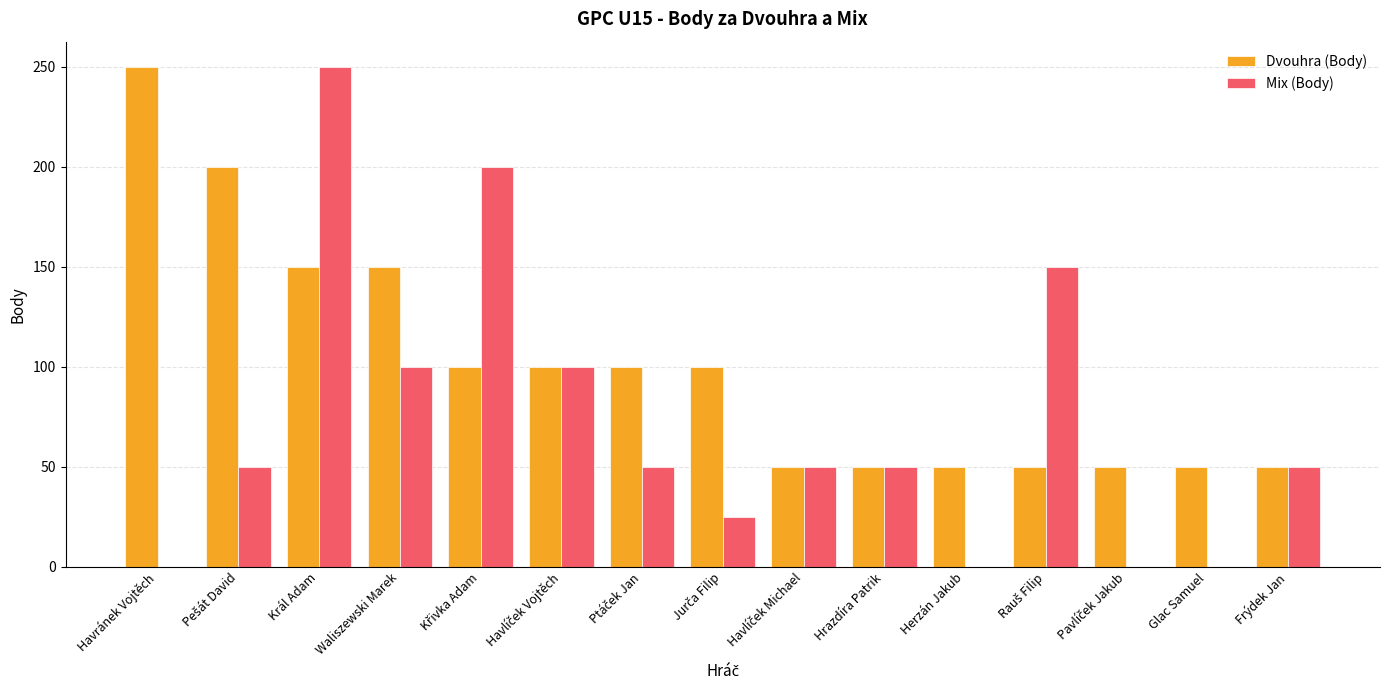

Which series has the largest range (max minus min)?

Mix (Body)